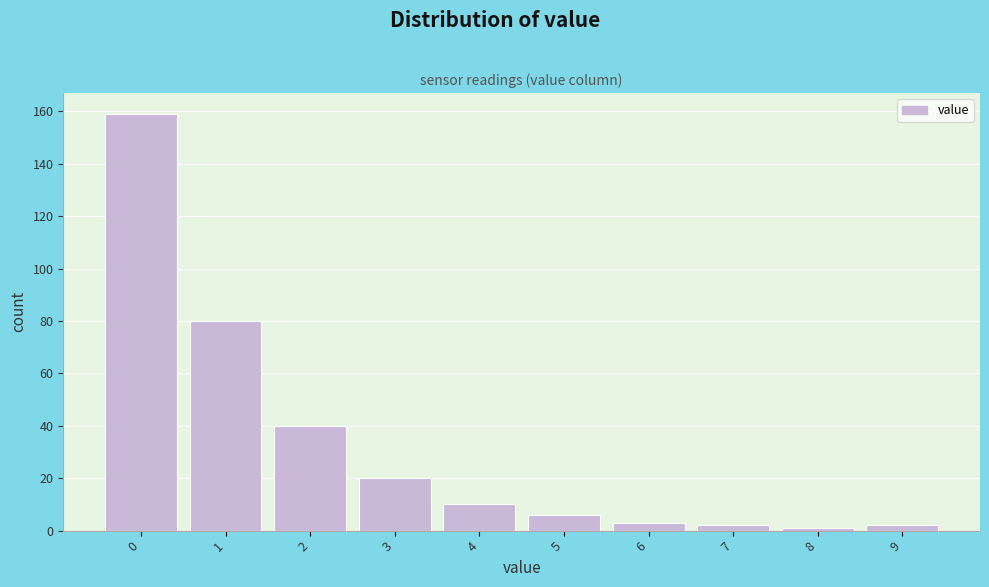

Reading left to right, extract all data points from this chart.

0=159	1=80	2=40	3=20	4=10	5=6	6=3	7=2	8=1	9=2